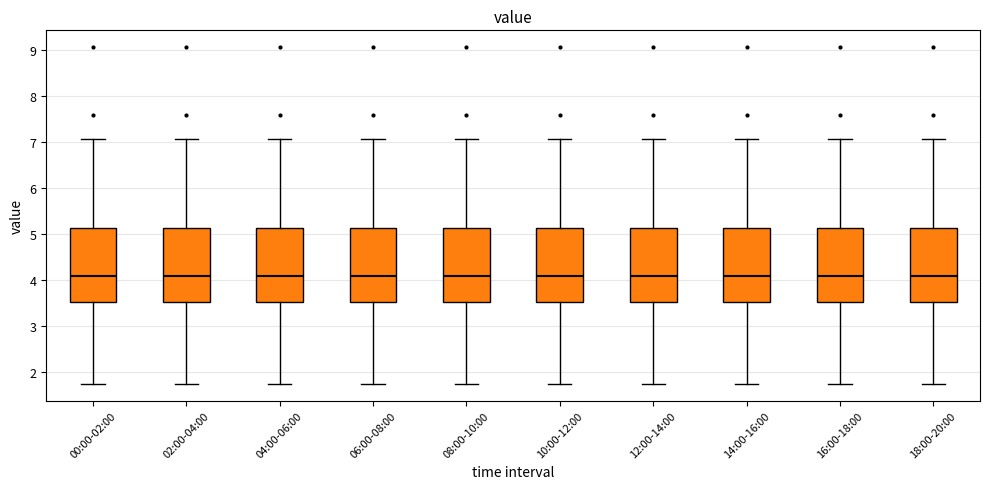

Reading left to right, transcribe this box plot: for each box, give where its median line is, the range the box spans, and where its two whiskers end, as read against the y-axis. The values are not printed on the chart, so give them approximately, as read against the axis.

00:00-02:00: median 4.1, box 3.5 to 5.1, whiskers 1.8 to 7.1
02:00-04:00: median 4.1, box 3.5 to 5.1, whiskers 1.8 to 7.1
04:00-06:00: median 4.1, box 3.5 to 5.1, whiskers 1.8 to 7.1
06:00-08:00: median 4.1, box 3.5 to 5.1, whiskers 1.8 to 7.1
08:00-10:00: median 4.1, box 3.5 to 5.1, whiskers 1.8 to 7.1
10:00-12:00: median 4.1, box 3.5 to 5.1, whiskers 1.8 to 7.1
12:00-14:00: median 4.1, box 3.5 to 5.1, whiskers 1.8 to 7.1
14:00-16:00: median 4.1, box 3.5 to 5.1, whiskers 1.8 to 7.1
16:00-18:00: median 4.1, box 3.5 to 5.1, whiskers 1.8 to 7.1
18:00-20:00: median 4.1, box 3.5 to 5.1, whiskers 1.8 to 7.1